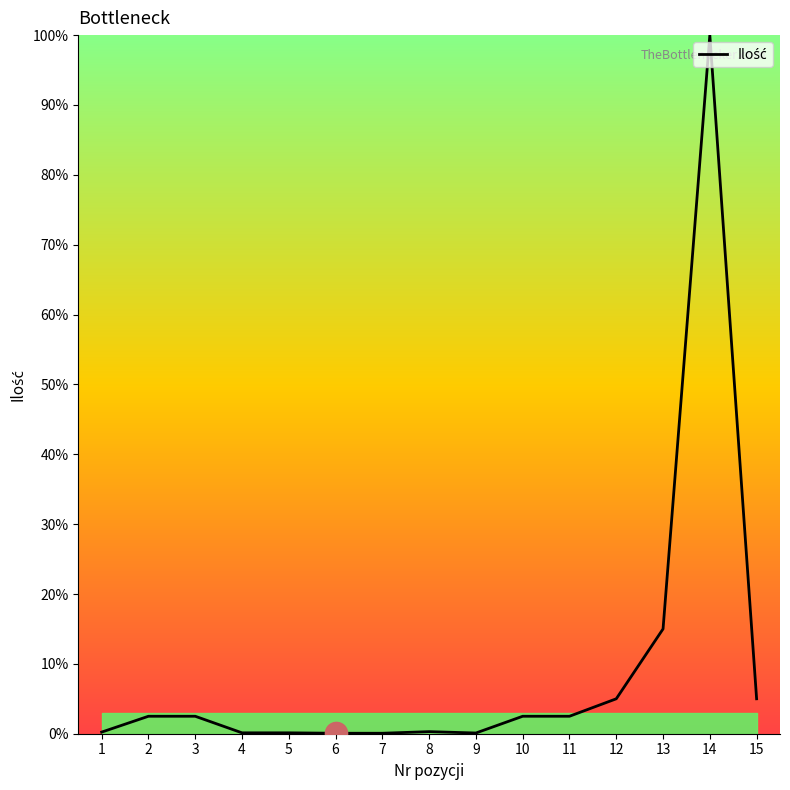

Which has a higher value, 15 or 6?

15